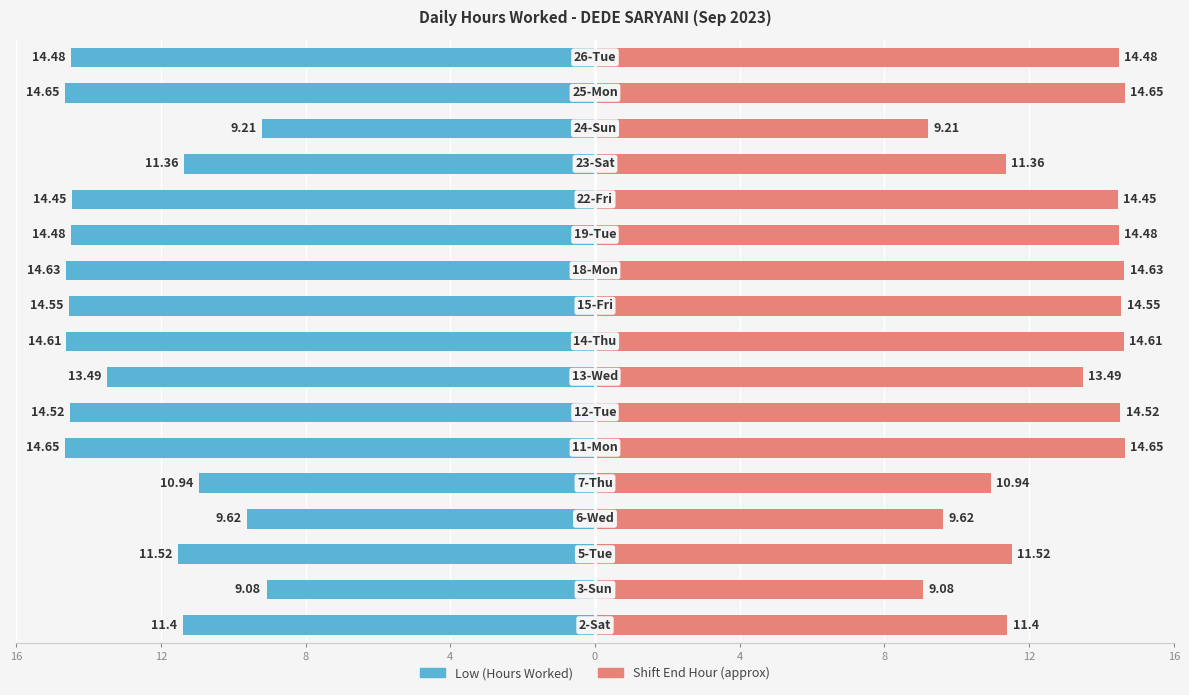

Is the value of Shift End Hour (approx) at 4 greater than the value of Low (Hours Worked) at 14?

Yes